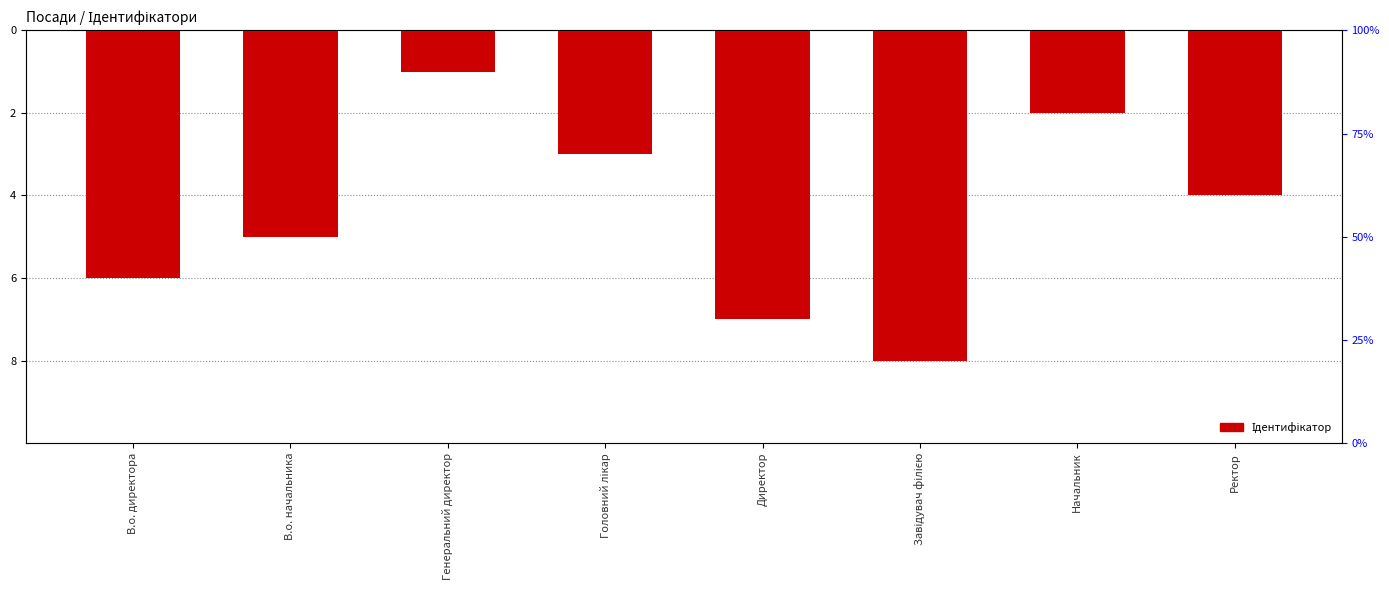

Which category has the highest value across all series?

Генеральний директор